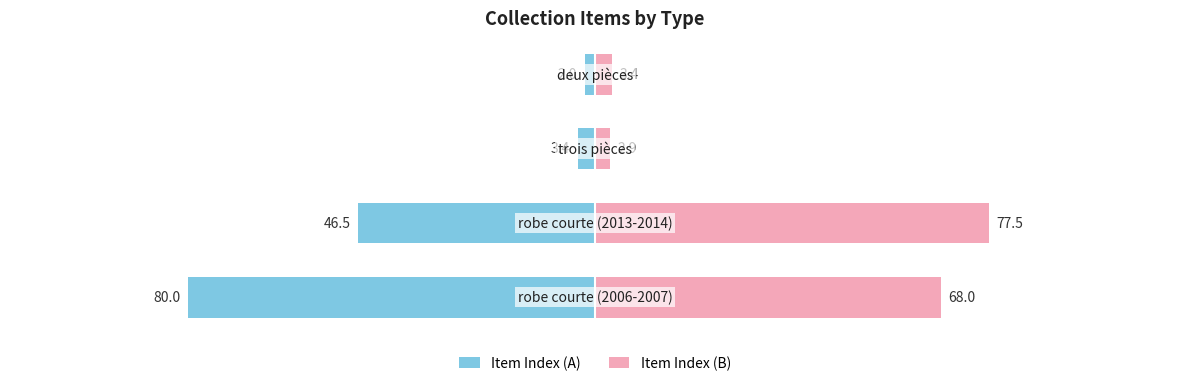

How many values in the Item Index (A) series exceed -3?

1